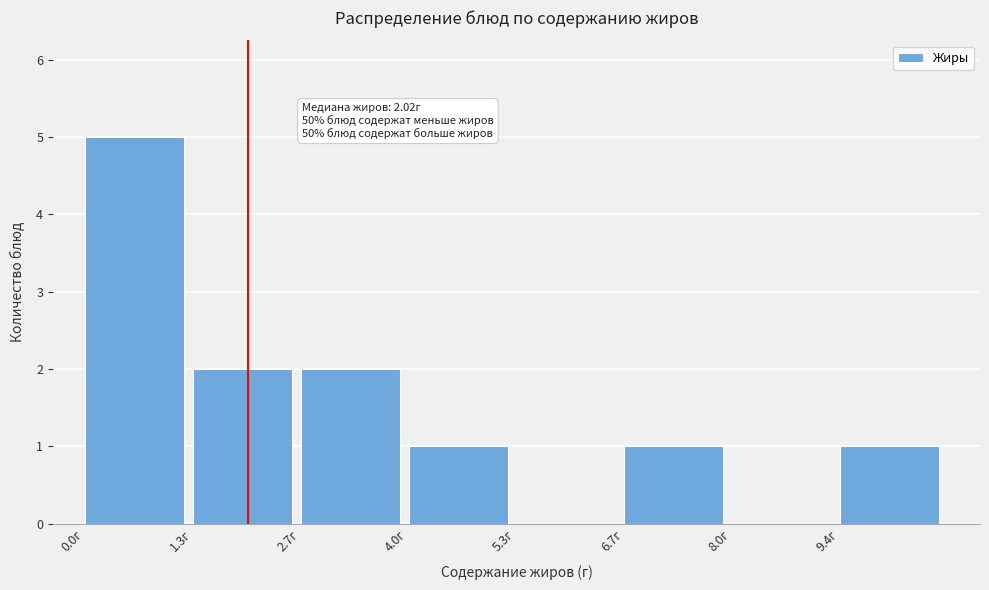

Over which range of the x-axis is the bar tallest?

0.0 to 1.4